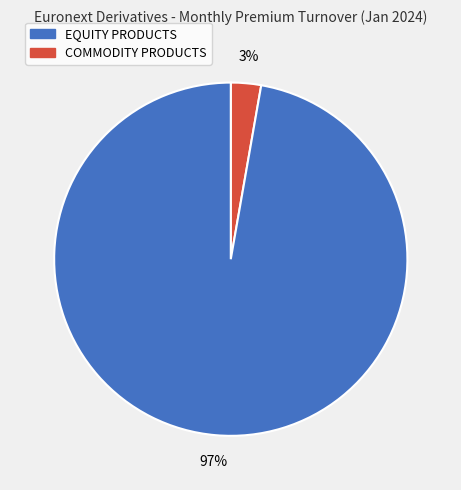

To the nearest percent, what is the average slice percentage?

50%